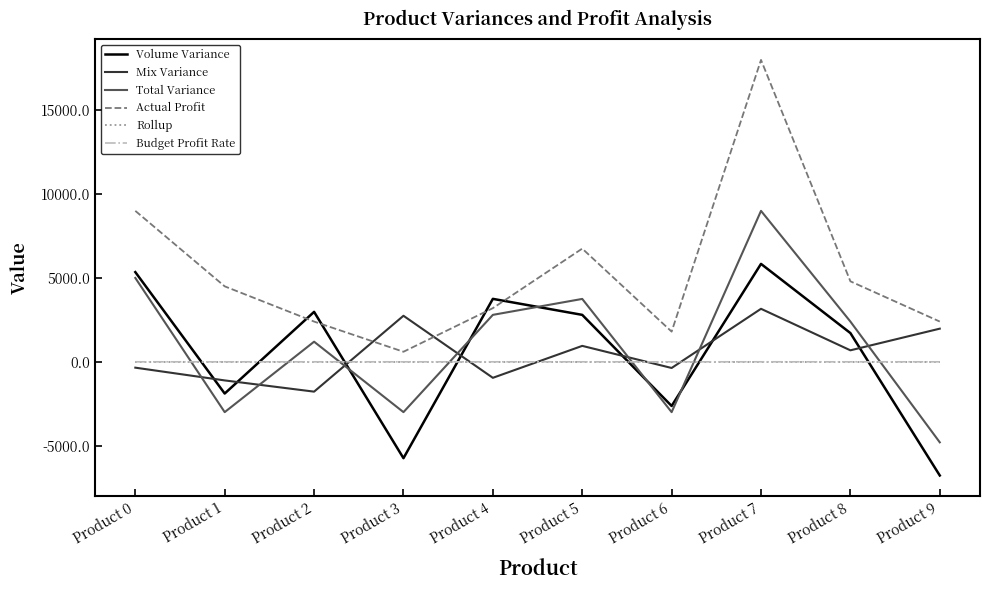

True or false: Volume Variance has more than 2 interior local peaks.

True